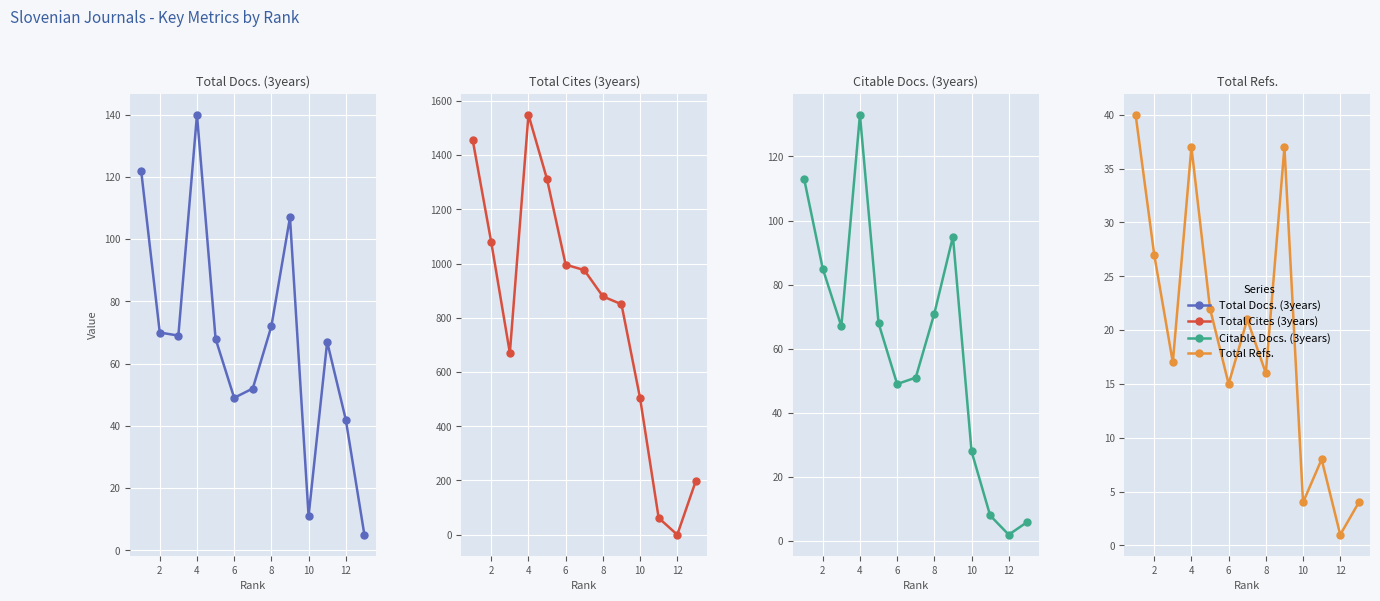

List the series in order of their peak value, lowest first.

Total Refs., Citable Docs. (3years), Total Docs. (3years), Total Cites (3years)